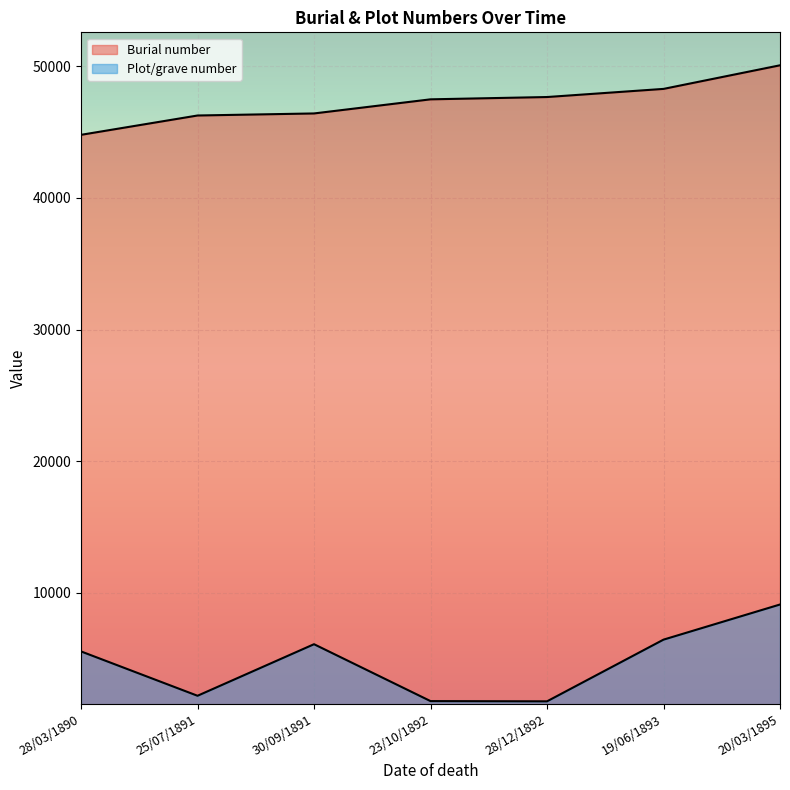

What is the label of the 7th point from the right?

28/03/1890